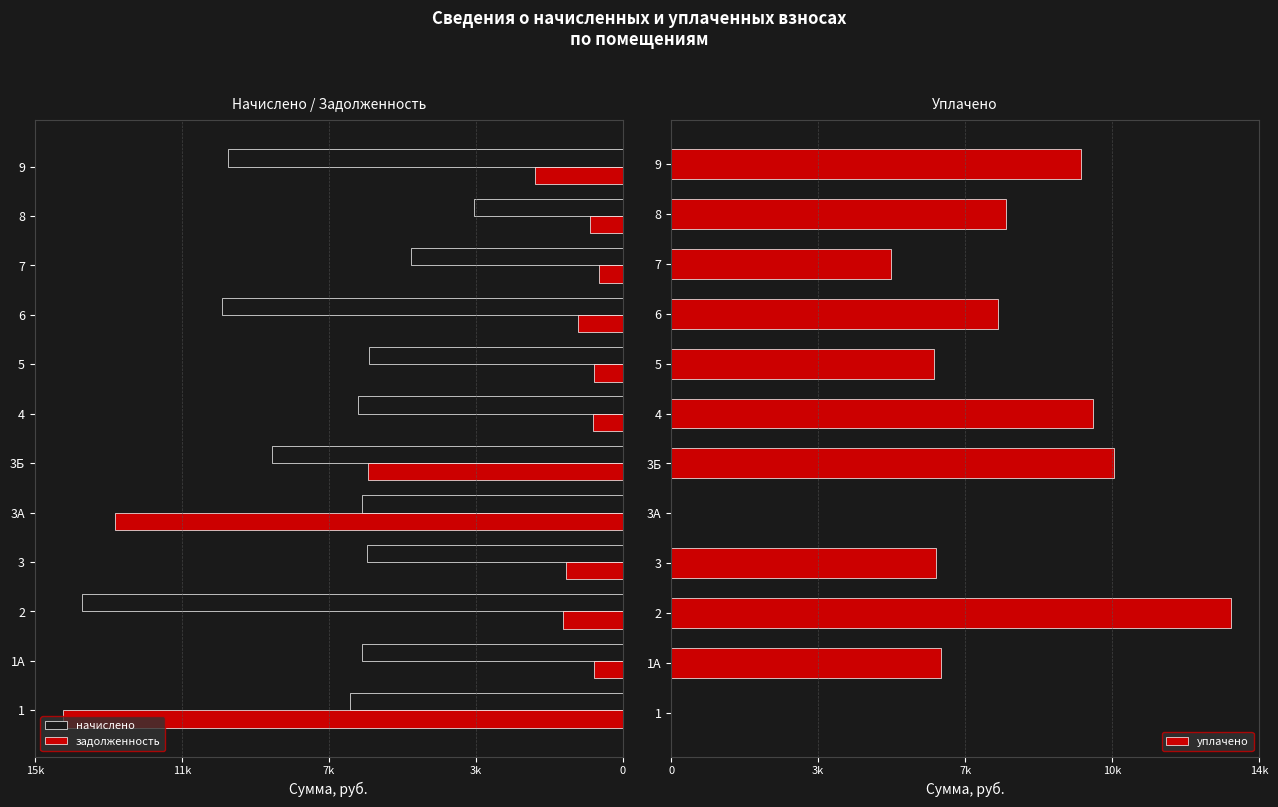

Rank the series at 7 from highest to lowest value.

начислено, уплачено, задолженность